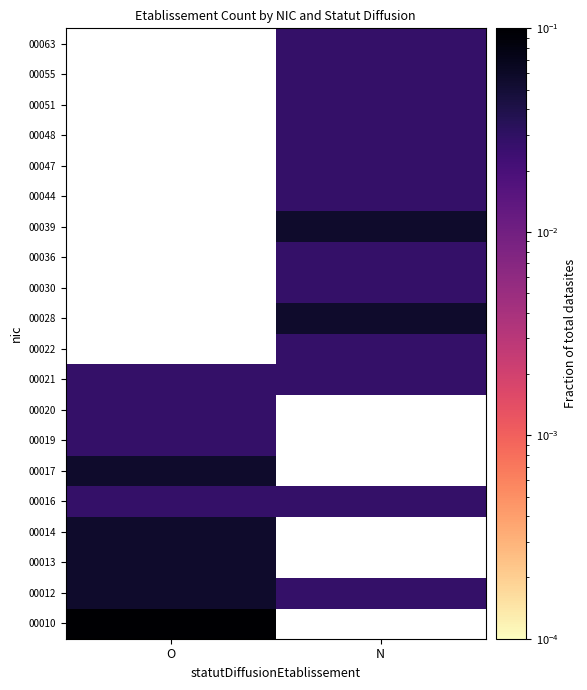

How many data points in 00022 are above 0?

1